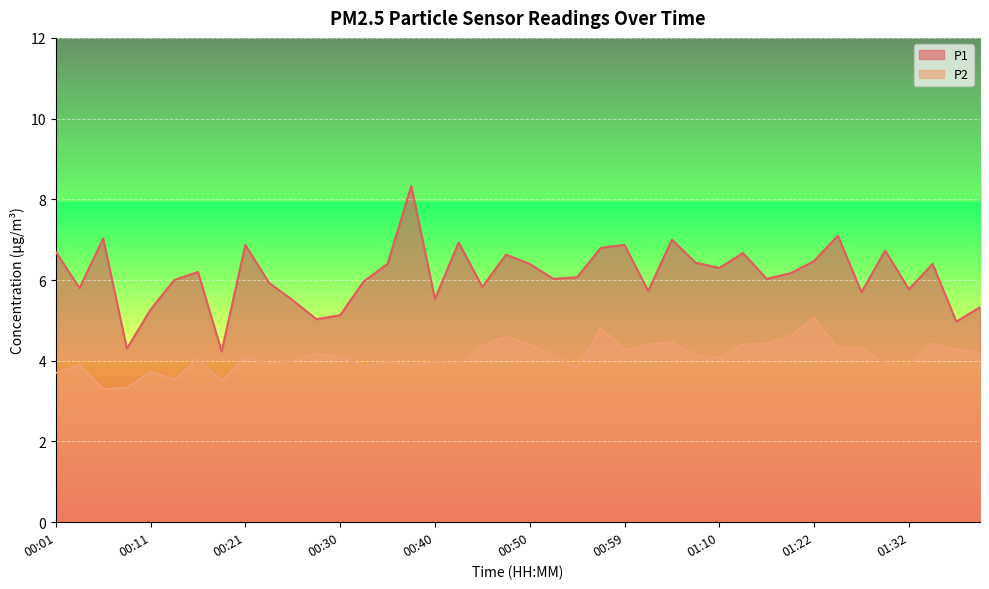

Rank the series by their average value, from lowest to highest.

P2, P1